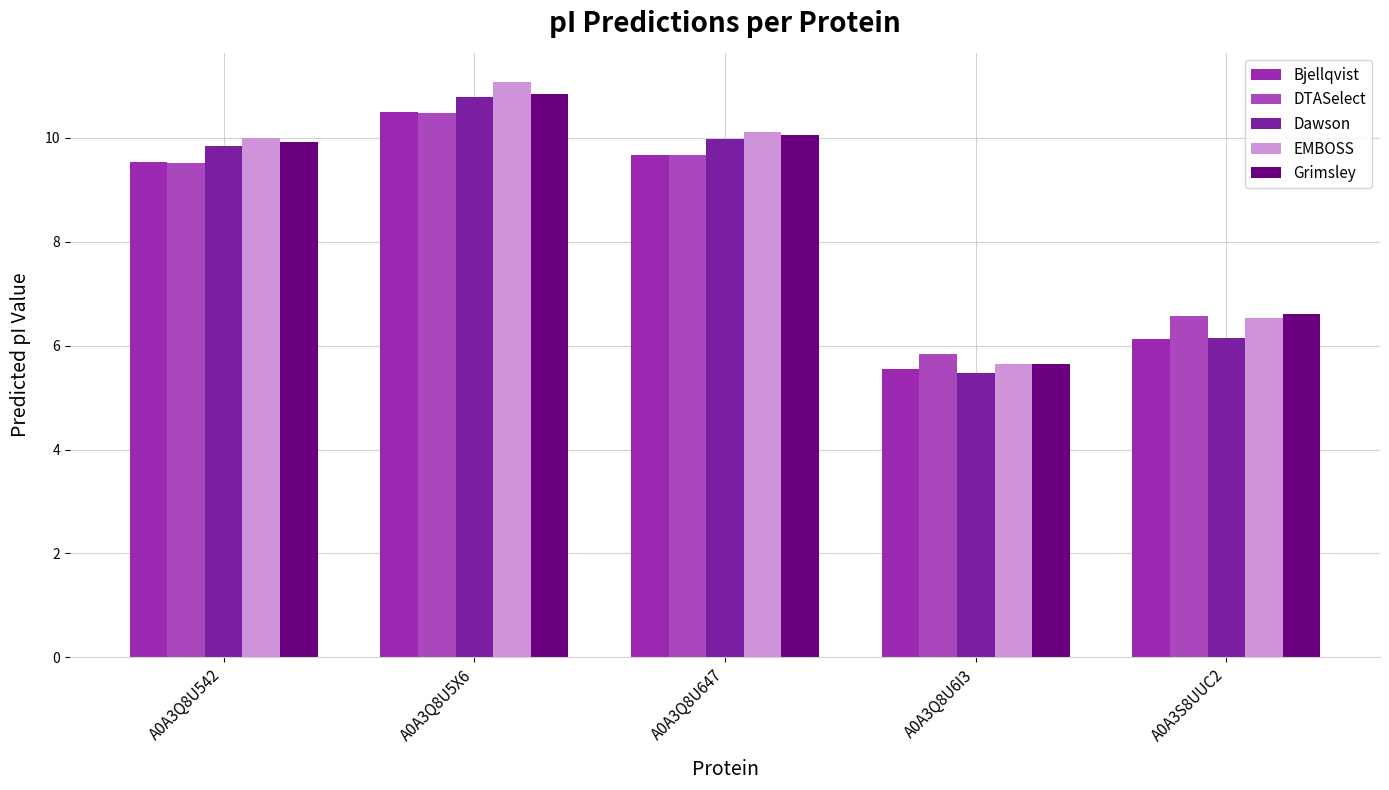

The Grimsley series shows 5.6 at A0A3Q8U6I3. True or false?

True